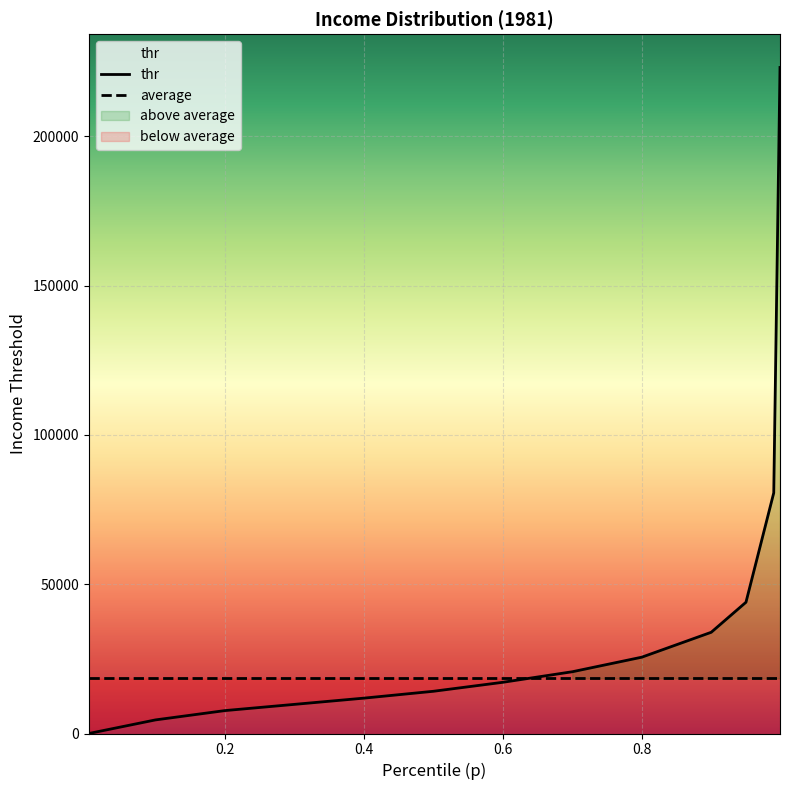

Is this an area chart (filled region under the line)?

No